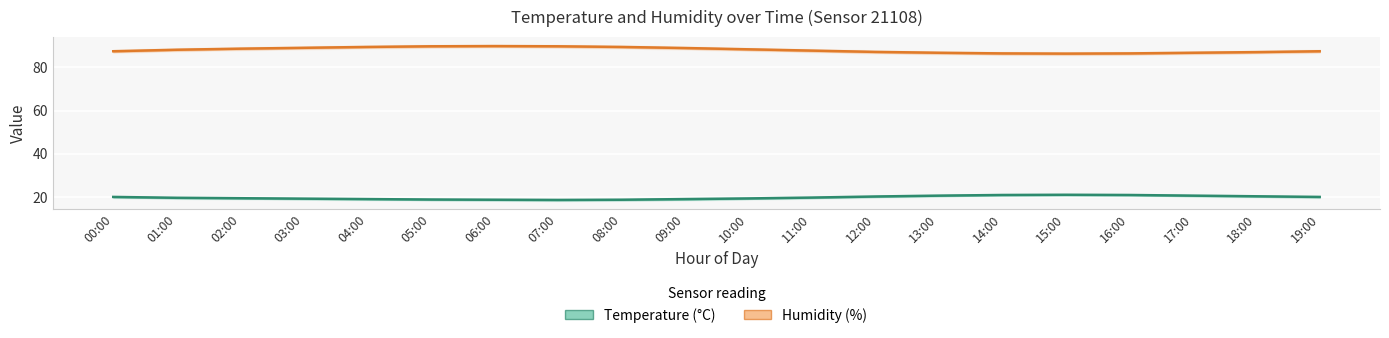

Where does the temperature series first go above 19?

00:00